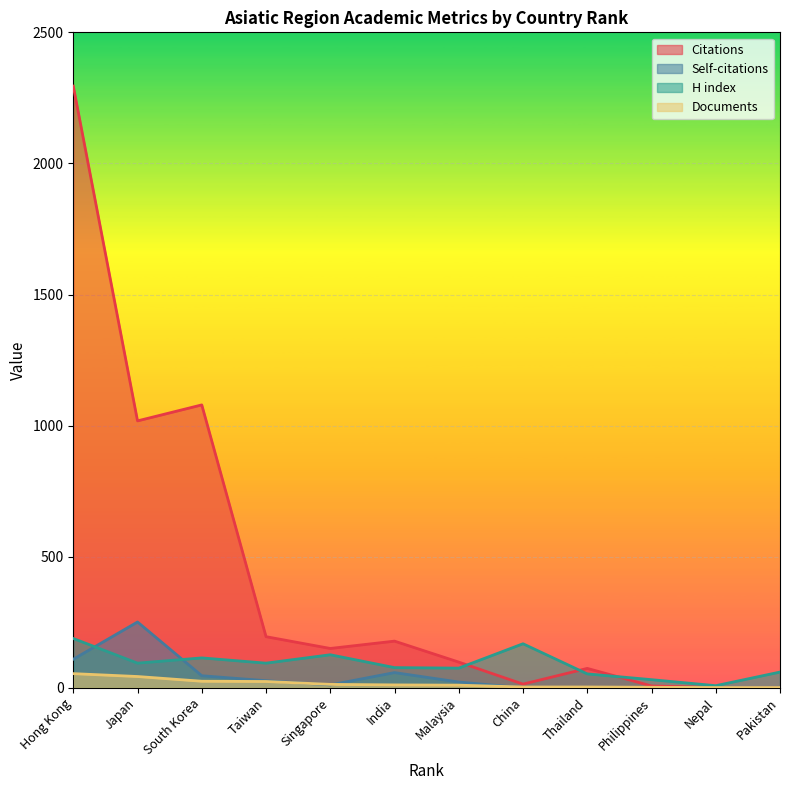

Does the chart display data point markers on the line(s)?

No